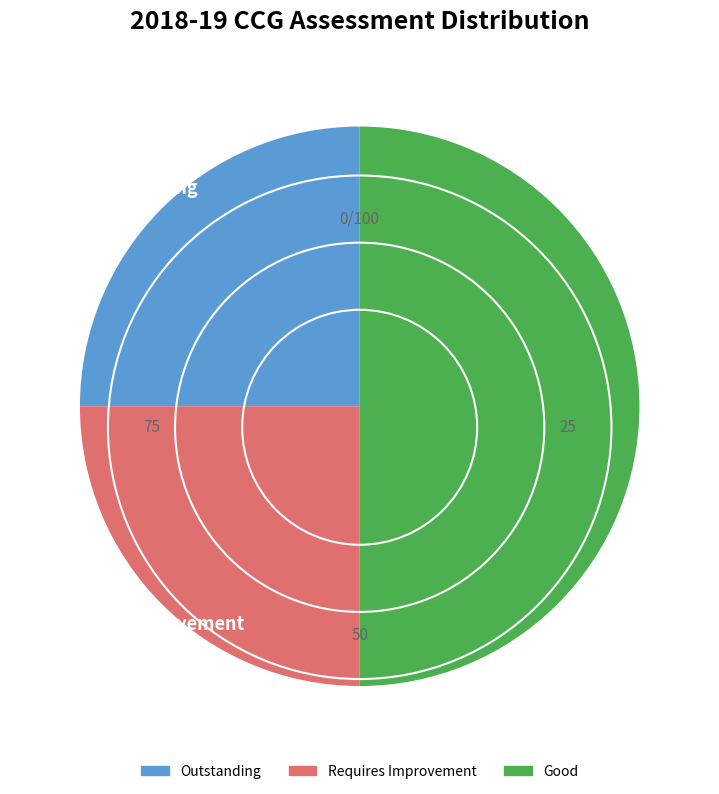

Which has a higher value, Good or Outstanding?

Good